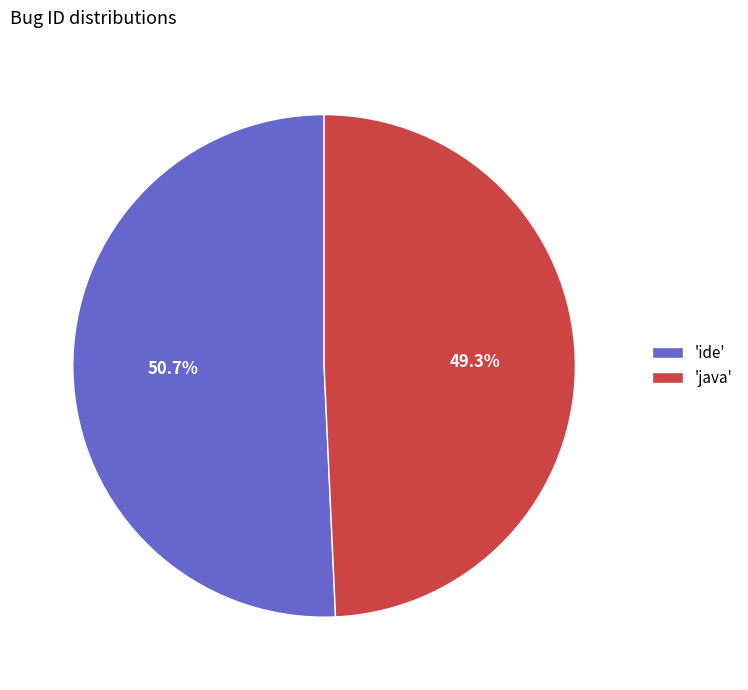

Do 'java' and 'ide' together represent more than half of the pie?

Yes